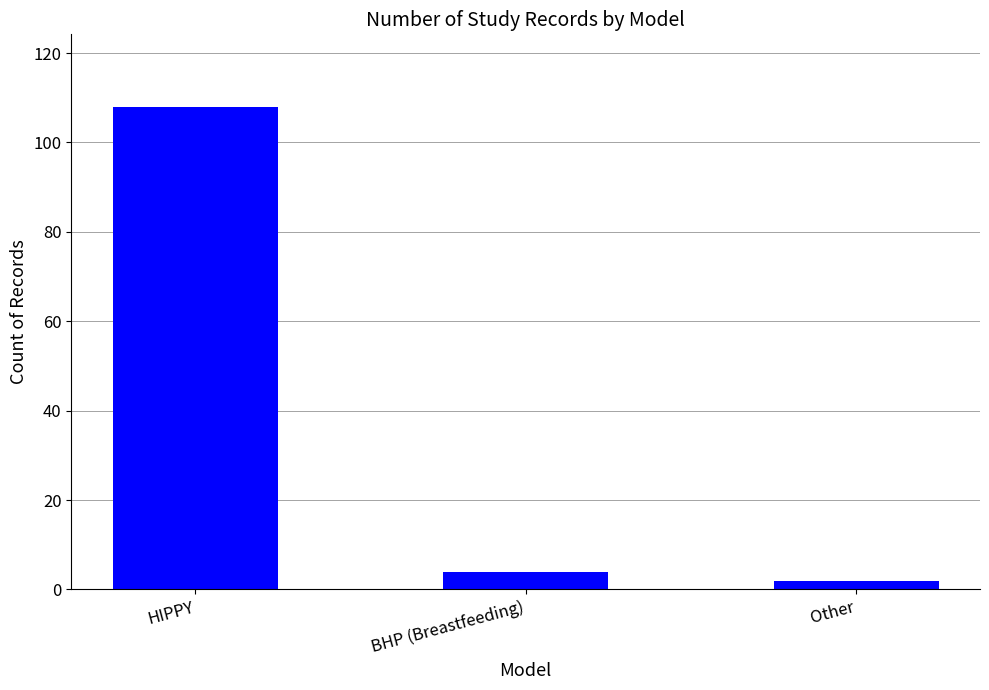

How many bars are there in total?

3